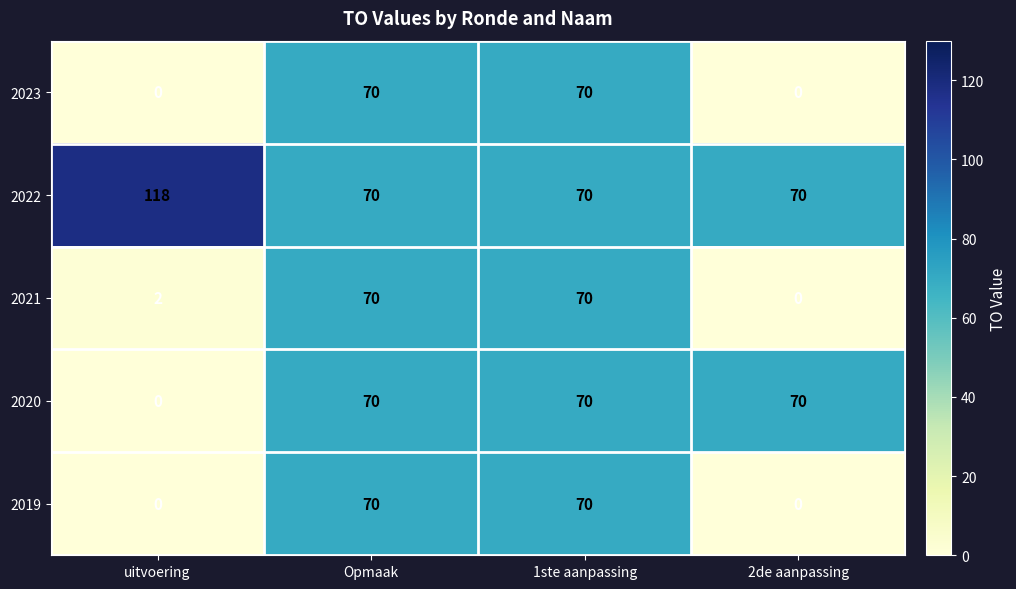

Count the 2022 values in the range 70 to 118.

4